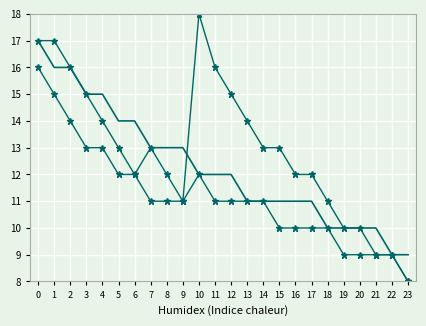

Reading left to right, what are all the values shown in this chart?

Series A: 0=17	1=17	2=16	3=15	4=14	5=13	6=12	7=13	8=12	9=11	10=18	11=16	12=15	13=14	14=13	15=13	16=12	17=12	18=11	19=10	20=10	21=9	22=9	23=8
Series B: 0=16	1=15	2=14	3=13	4=13	5=12	6=12	7=11	8=11	9=11	10=12	11=11	12=11	13=11	14=11	15=10	16=10	17=10	18=10	19=9	20=9	21=9	22=9	23=8
Trend: 0=17	1=16	2=16	3=15	4=15	5=14	6=14	7=13	8=13	9=13	10=12	11=12	12=12	13=11	14=11	15=11	16=11	17=11	18=10	19=10	20=10	21=10	22=9	23=9